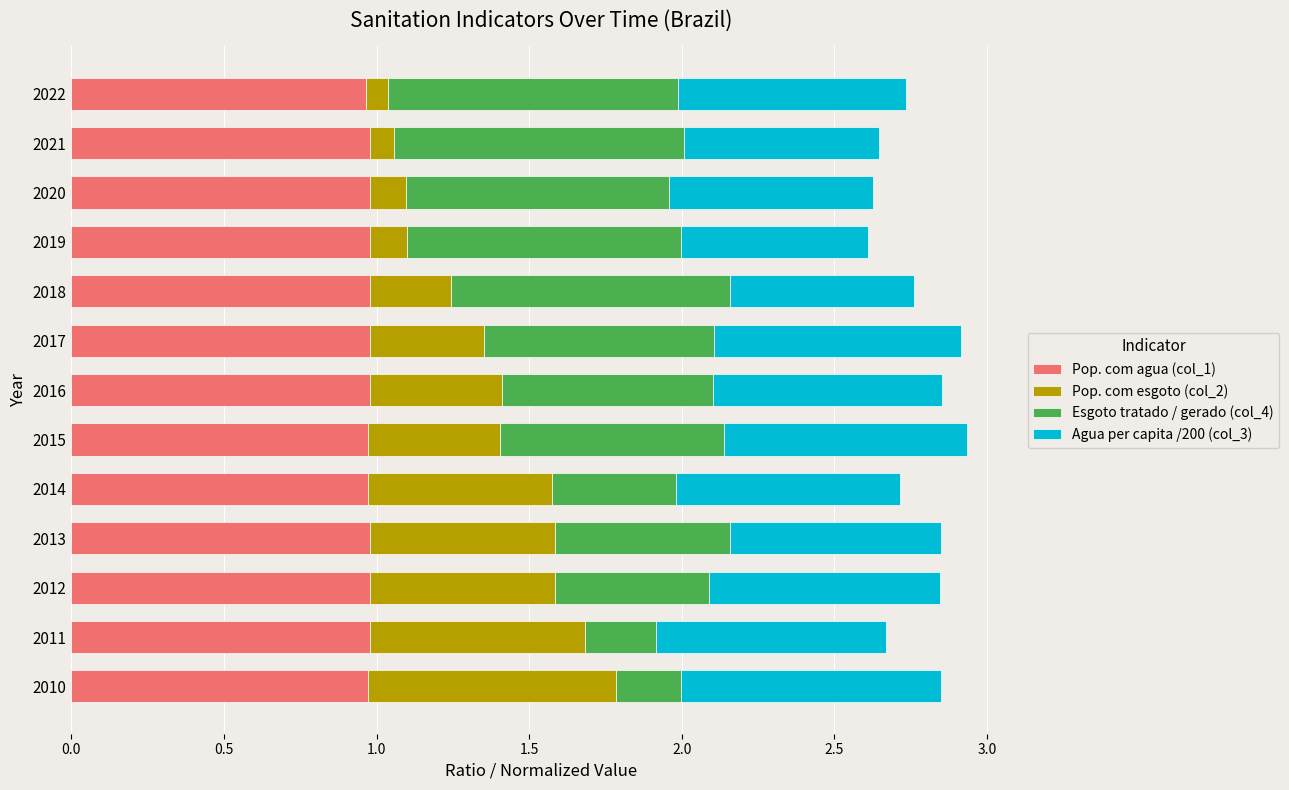

What are all the series names shown in the legend?

Pop. com agua (col_1), Pop. com esgoto (col_2), Esgoto tratado / gerado (col_4), Agua per capita /200 (col_3)